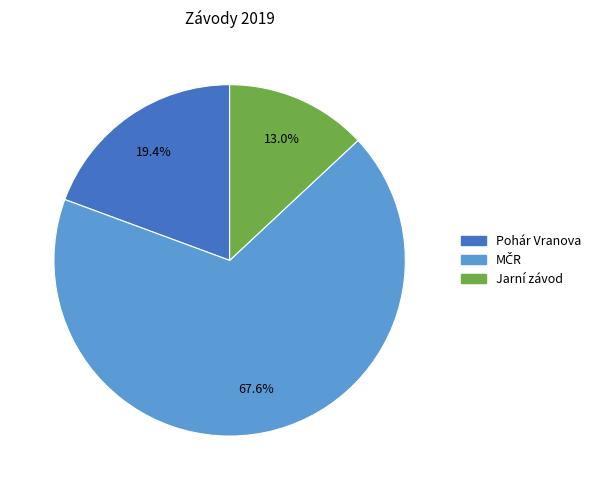

To the nearest percent, what percentage of the pie is Jarní závod?

13%